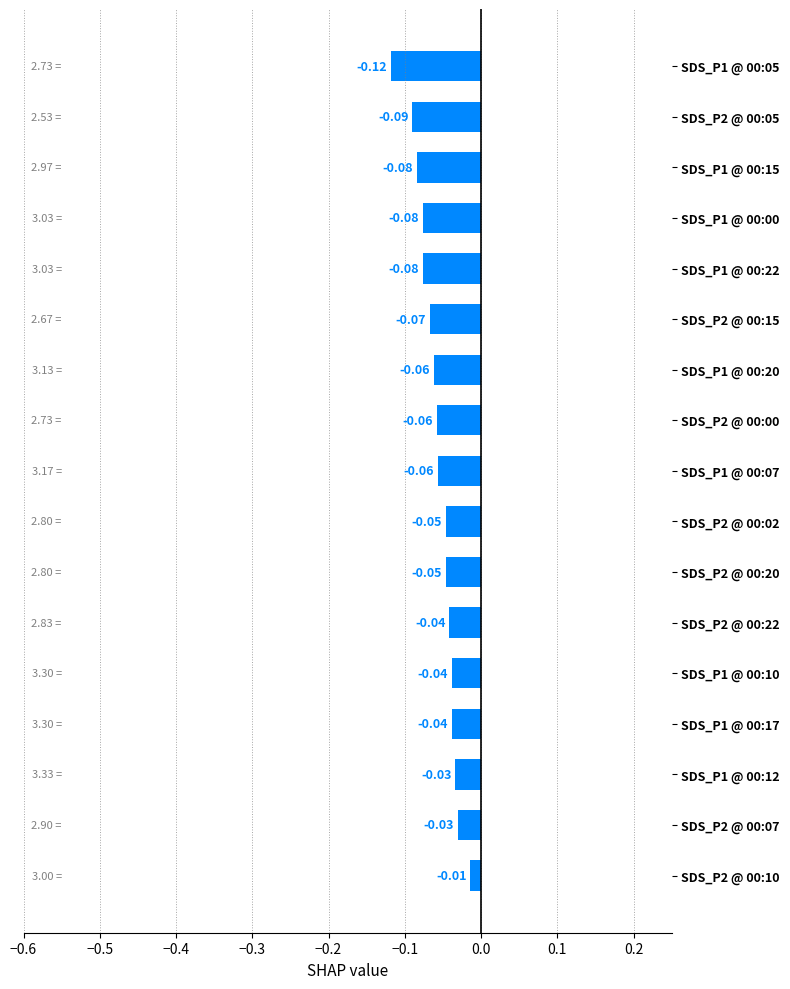

What is the sum of all values?

-1.0